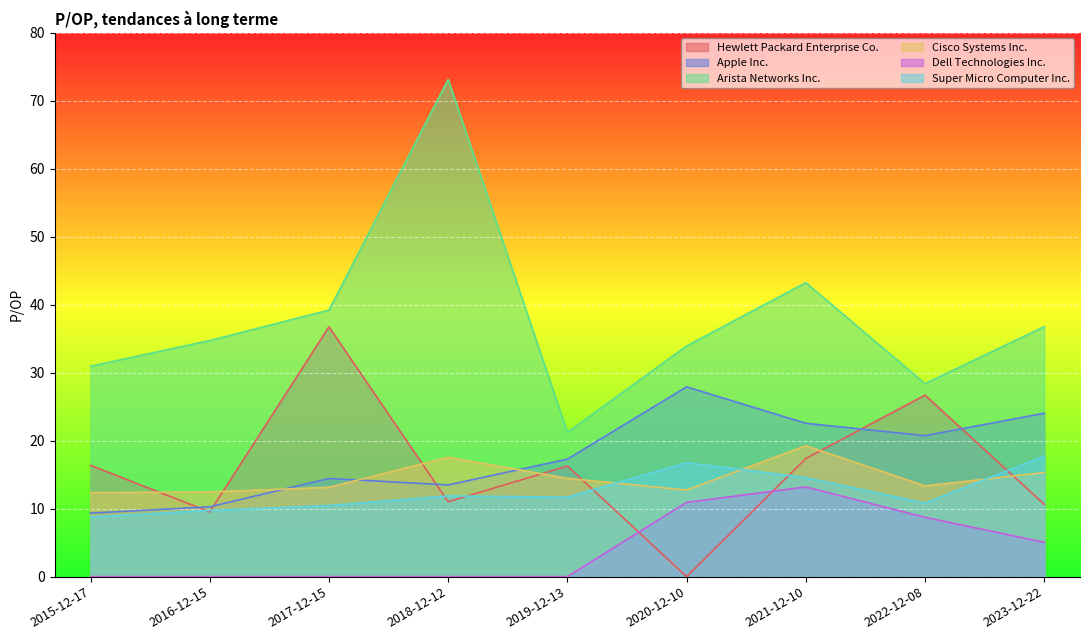

How many interior local peaks does the Dell Technologies Inc. series have?

1